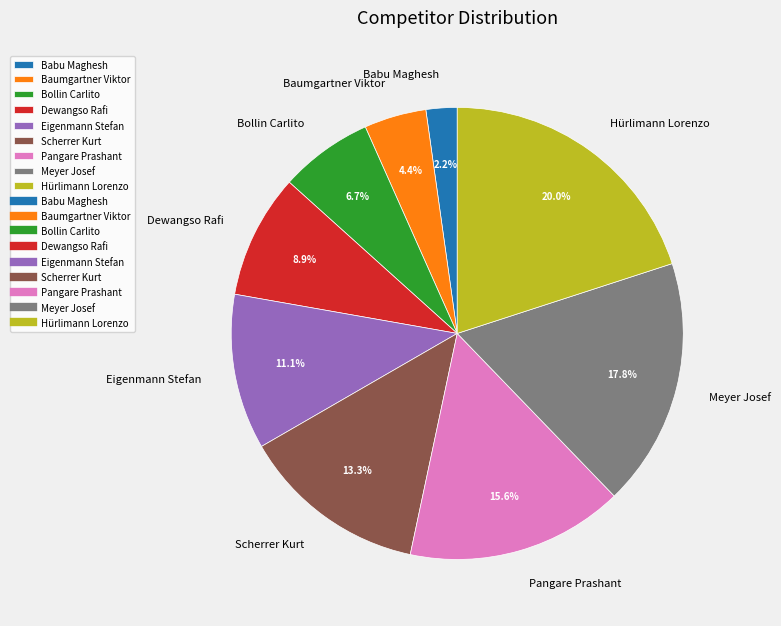

Which slice is the smallest?

Babu Maghesh